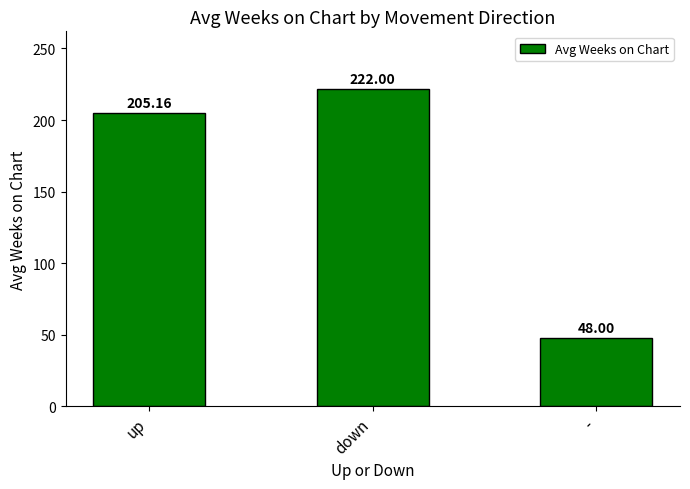

Reading right to left, extract all data points from this chart.

-=48.0	down=222.0	up=205.2